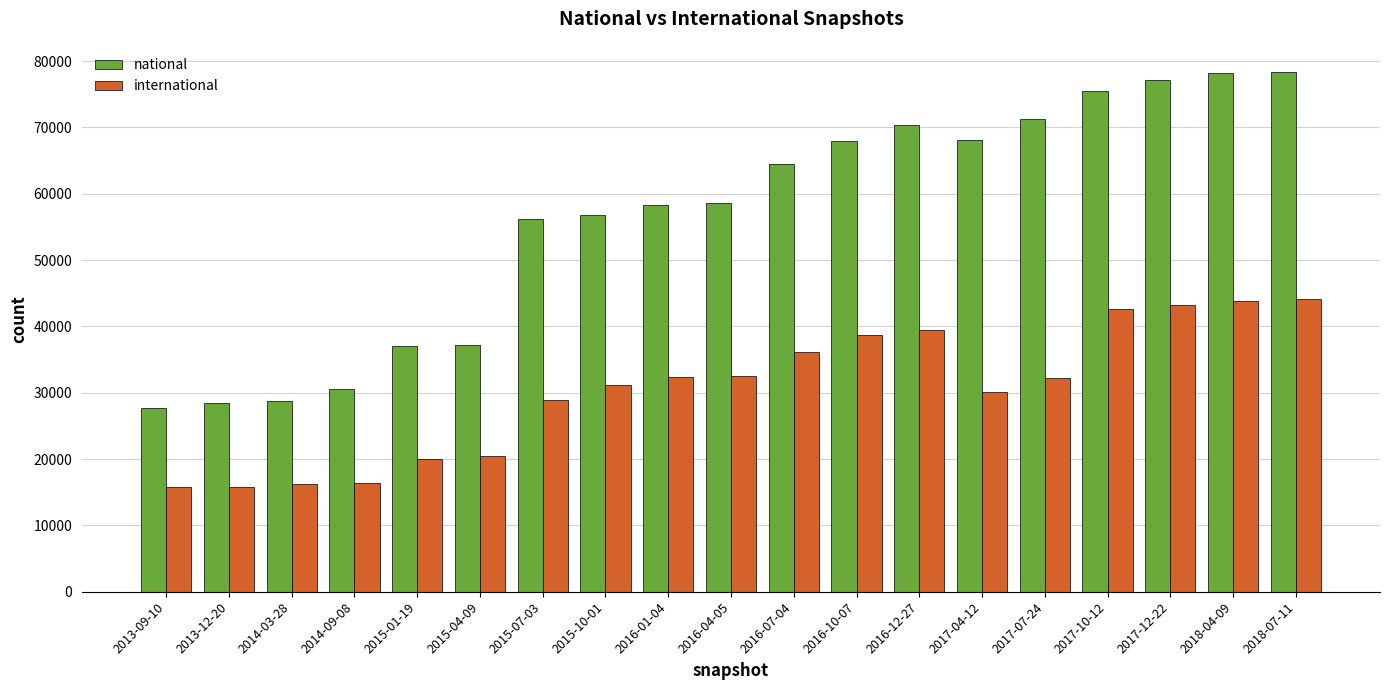

Is it true that international equals 44141 at 2018-07-11?

True